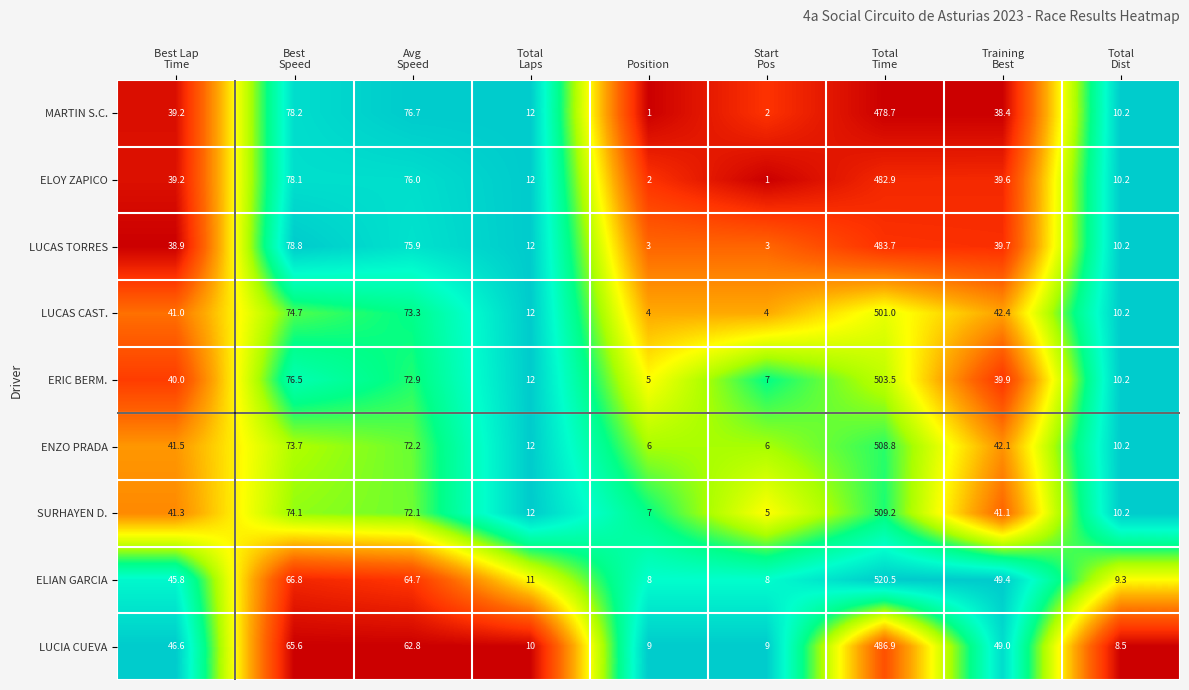

What is the difference between the maximum and second lowest values in the LUCAS CAST. series?

497.0